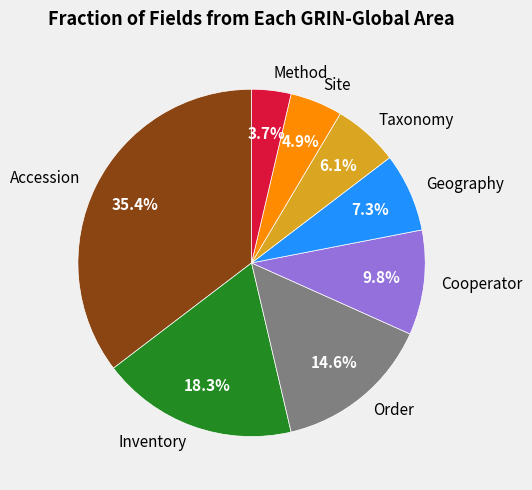

Is there a majority slice in this chart?

No